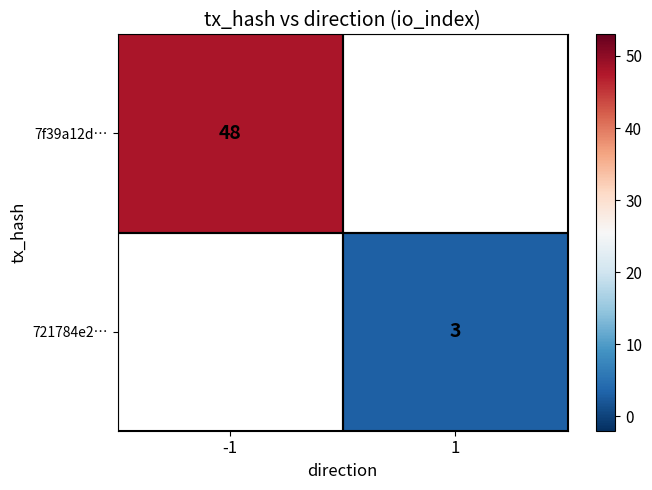

Which has a higher value, 1 or -1?

-1